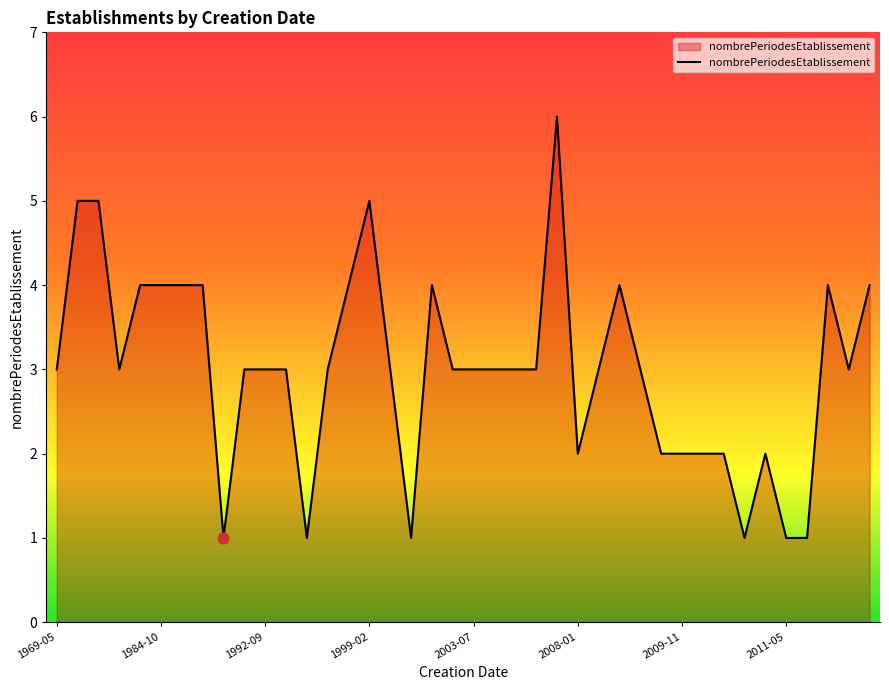

What is the difference between the maximum and minimum values?

5